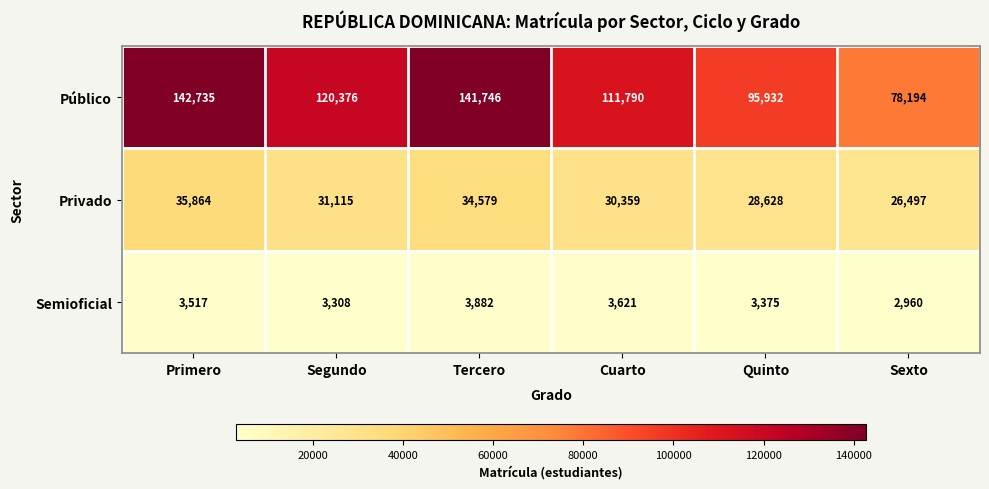

Reading right to left, list all the values displayed in this chart.

Público: 78194	95932	111790	141746	120376	142735
Privado: 26497	28628	30359	34579	31115	35864
Semioficial: 2960	3375	3621	3882	3308	3517